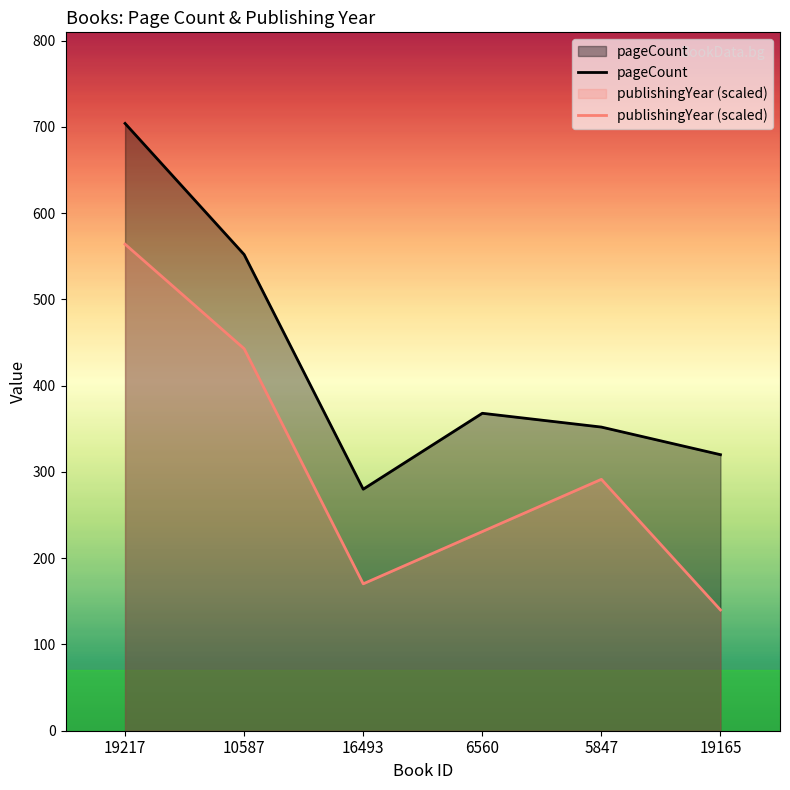

What is the minimum value shown in the chart?

140.0